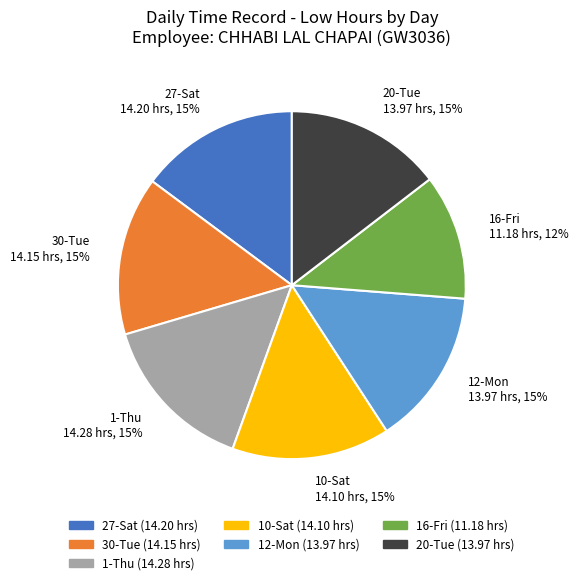

Combined, do 1-Thu 14.28 hrs, 15% and 27-Sat 14.20 hrs, 15% account for over 50%?

No